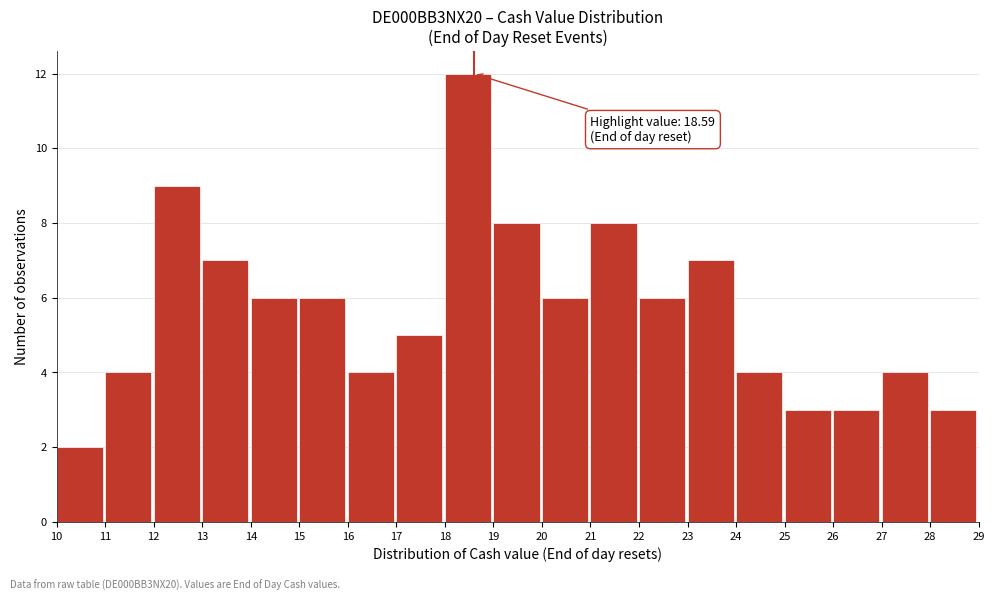

Which range on the x-axis has the tallest bar?

18 to 19